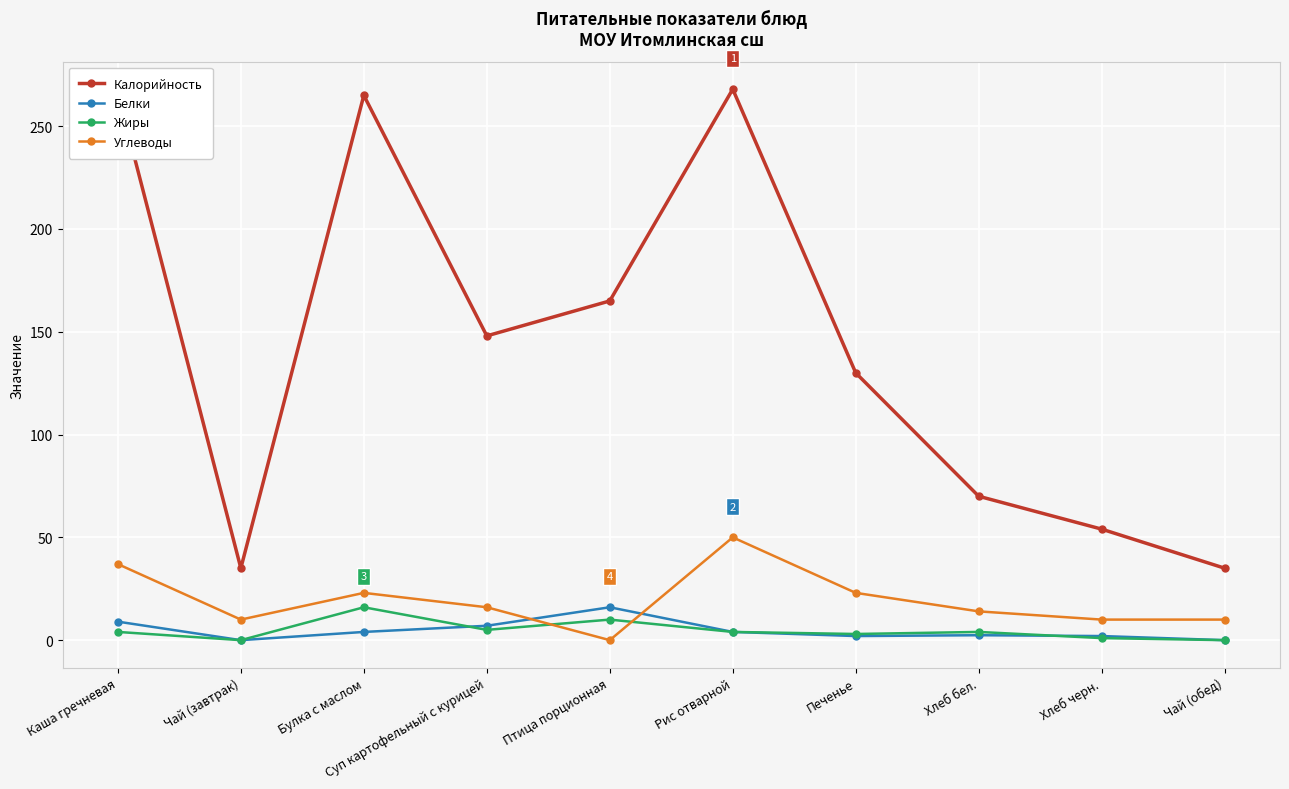

True or false: Калорийность has a value of 54.0 at Хлеб черн..

True